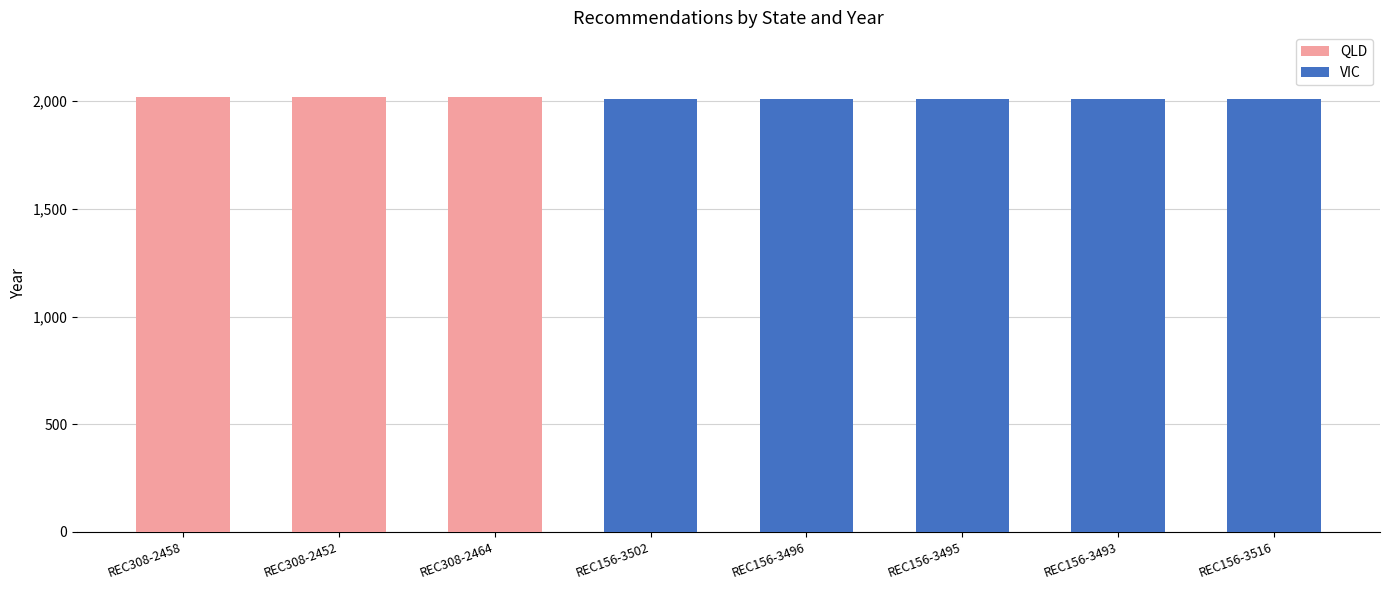

What is the total value across all series at REC156-3496?

2008